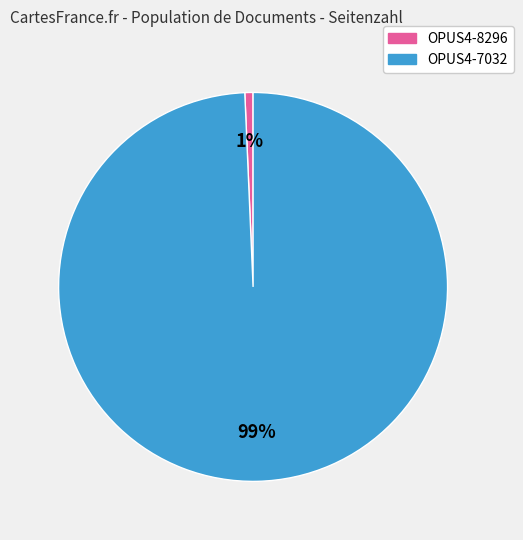

Which slice represents more than half of the pie?

OPUS4-7032